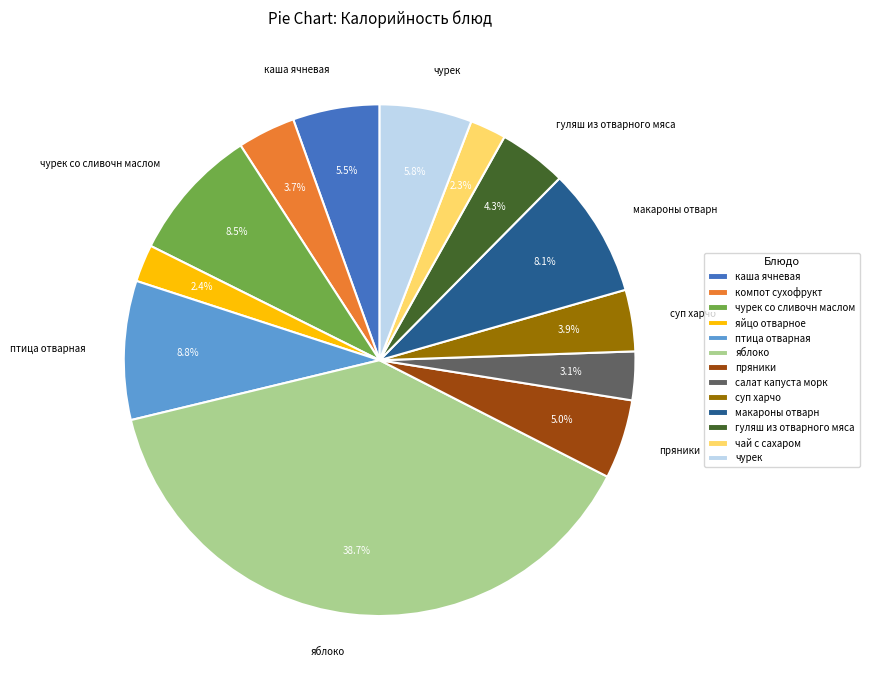

Count the number of slices in the pie.

13